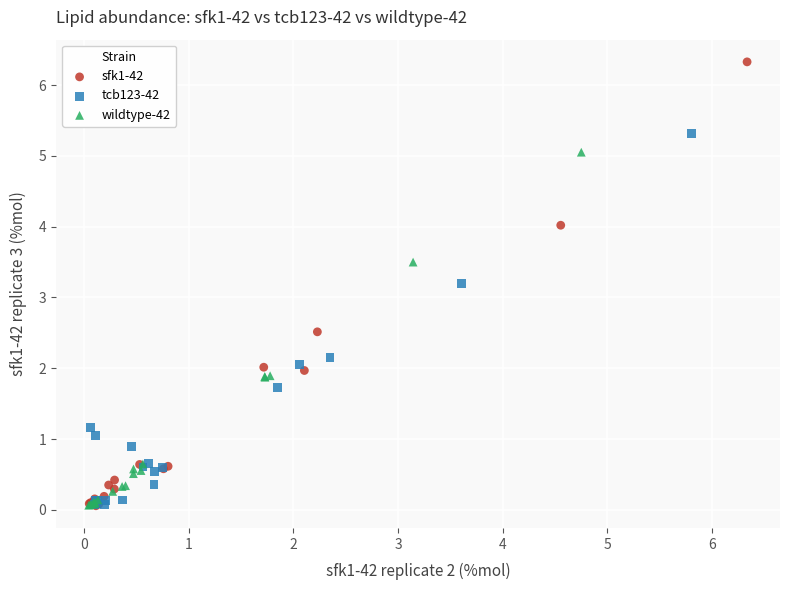

What are all the series names shown in the legend?

sfk1-42, tcb123-42, wildtype-42